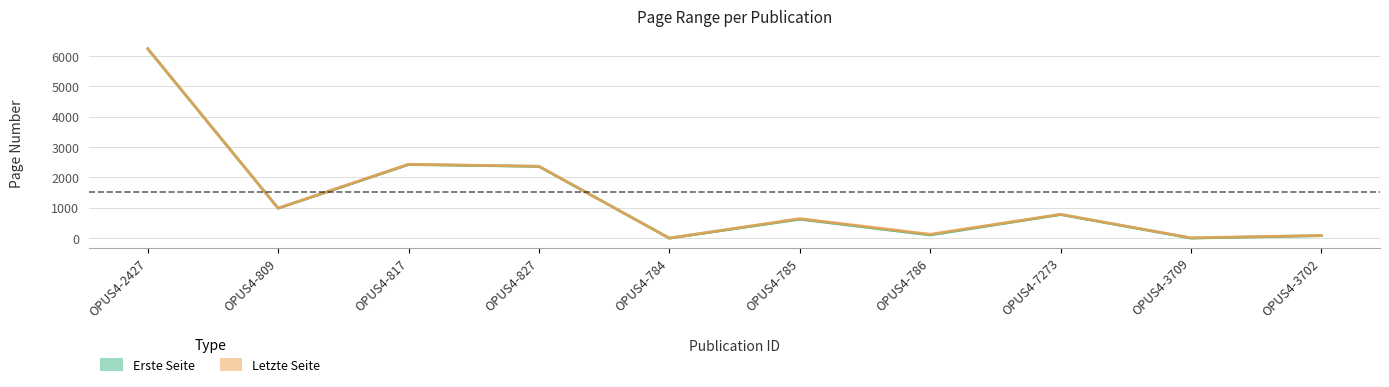

Which series has the largest total across all categories?

Letzte Seite